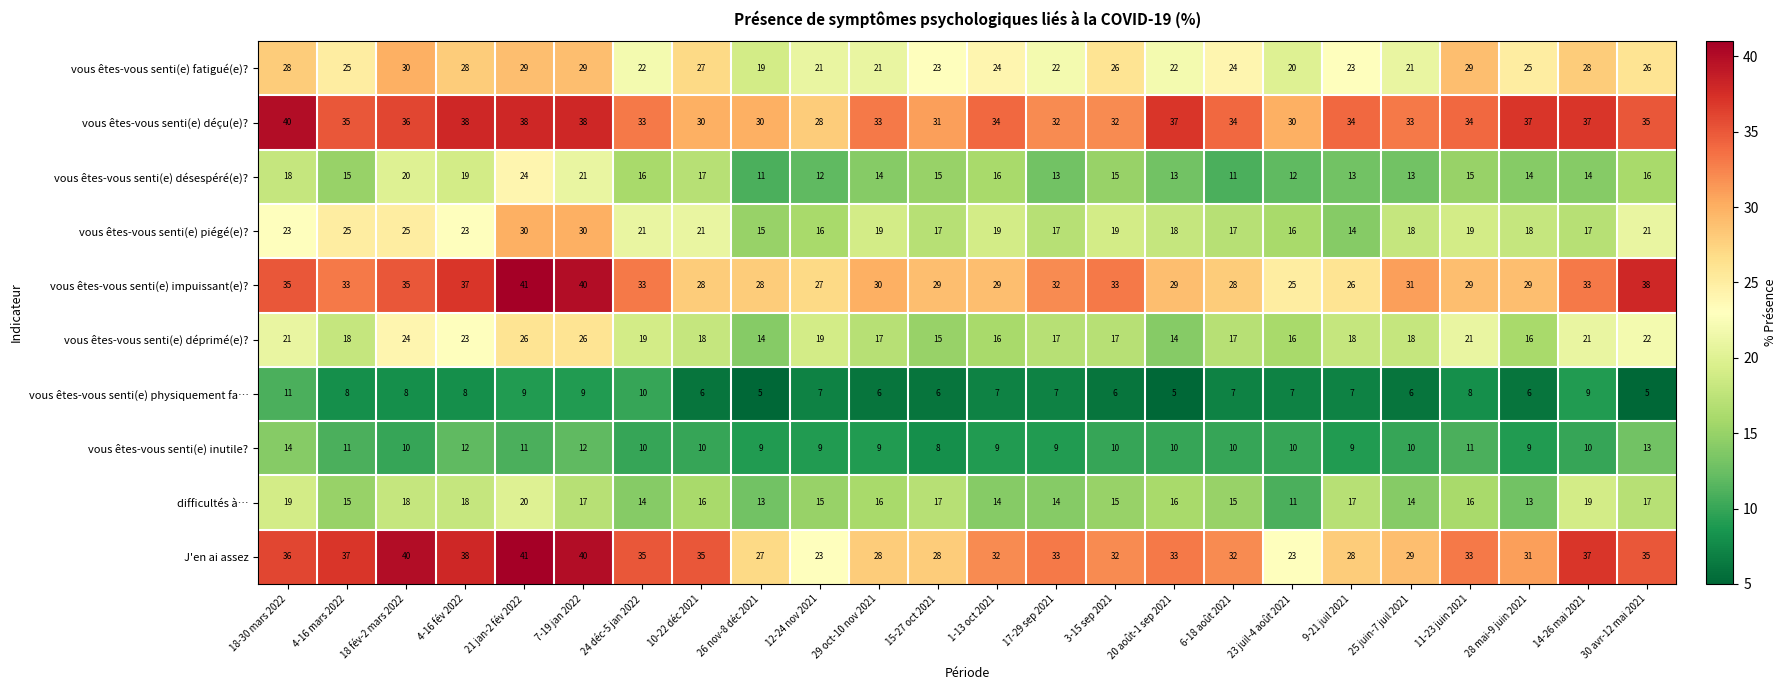

Where does the vous êtes-vous senti(e) piégé(e)? series first go above 19?

18-30 mars 2022